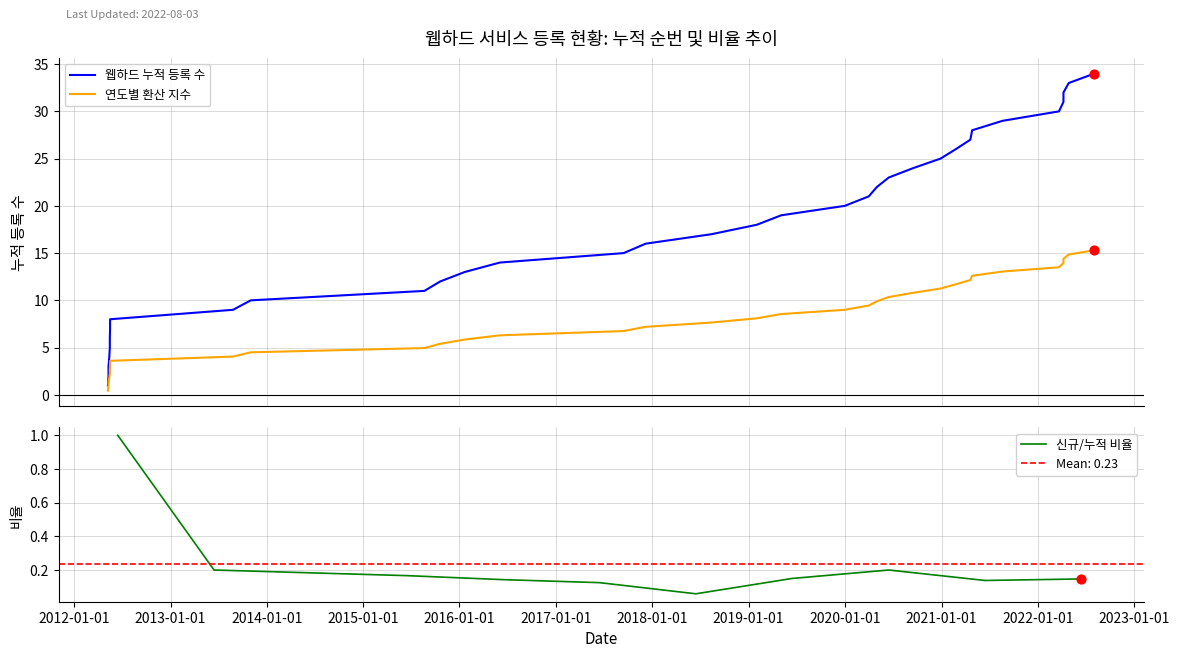

What is the total value across all series at 2019-05-04?

27.6